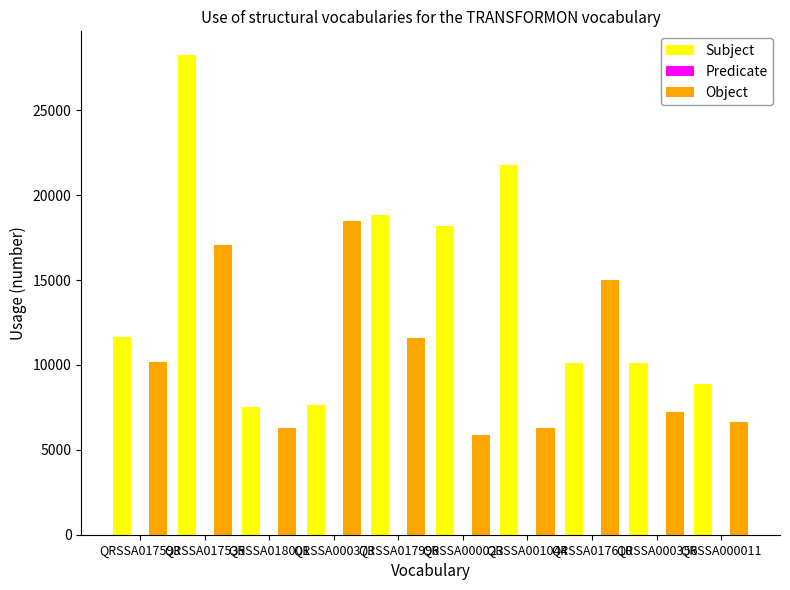

Which category has the highest value across all series?

QRSSA017535